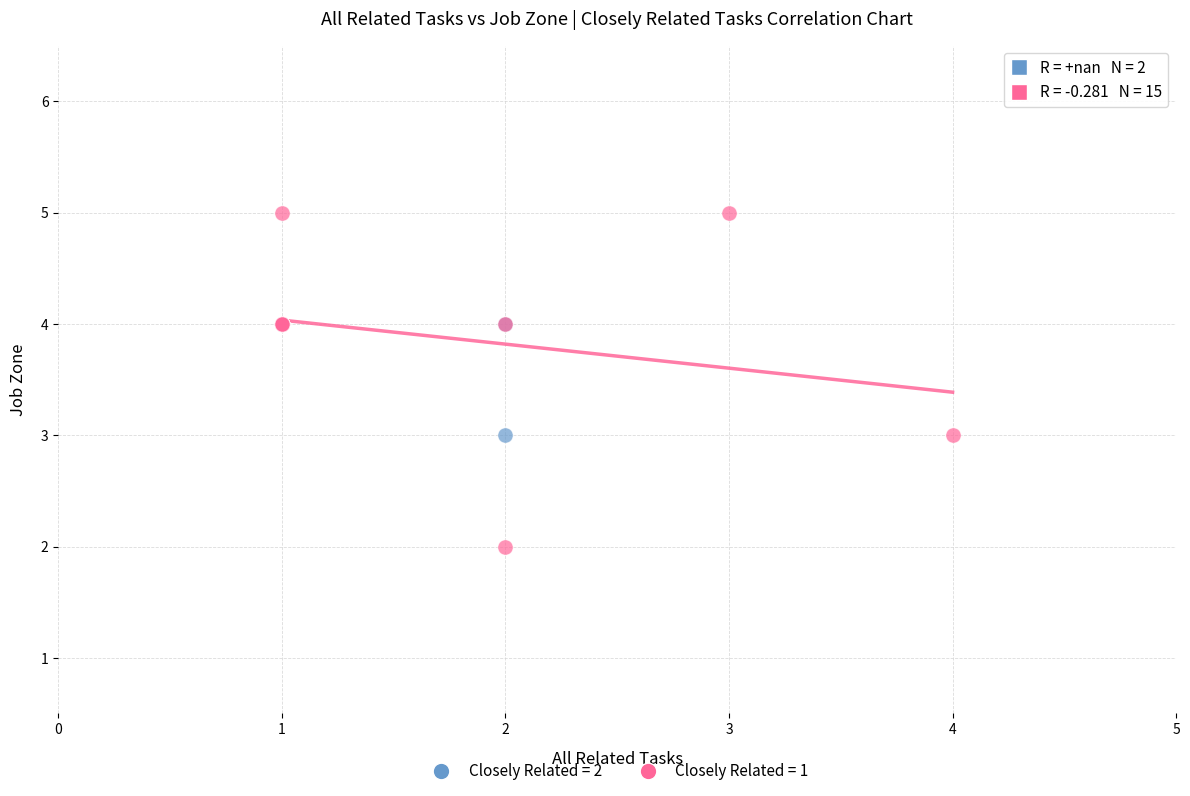

What are all the series names shown in the legend?

Closely Related = 2, Closely Related = 1